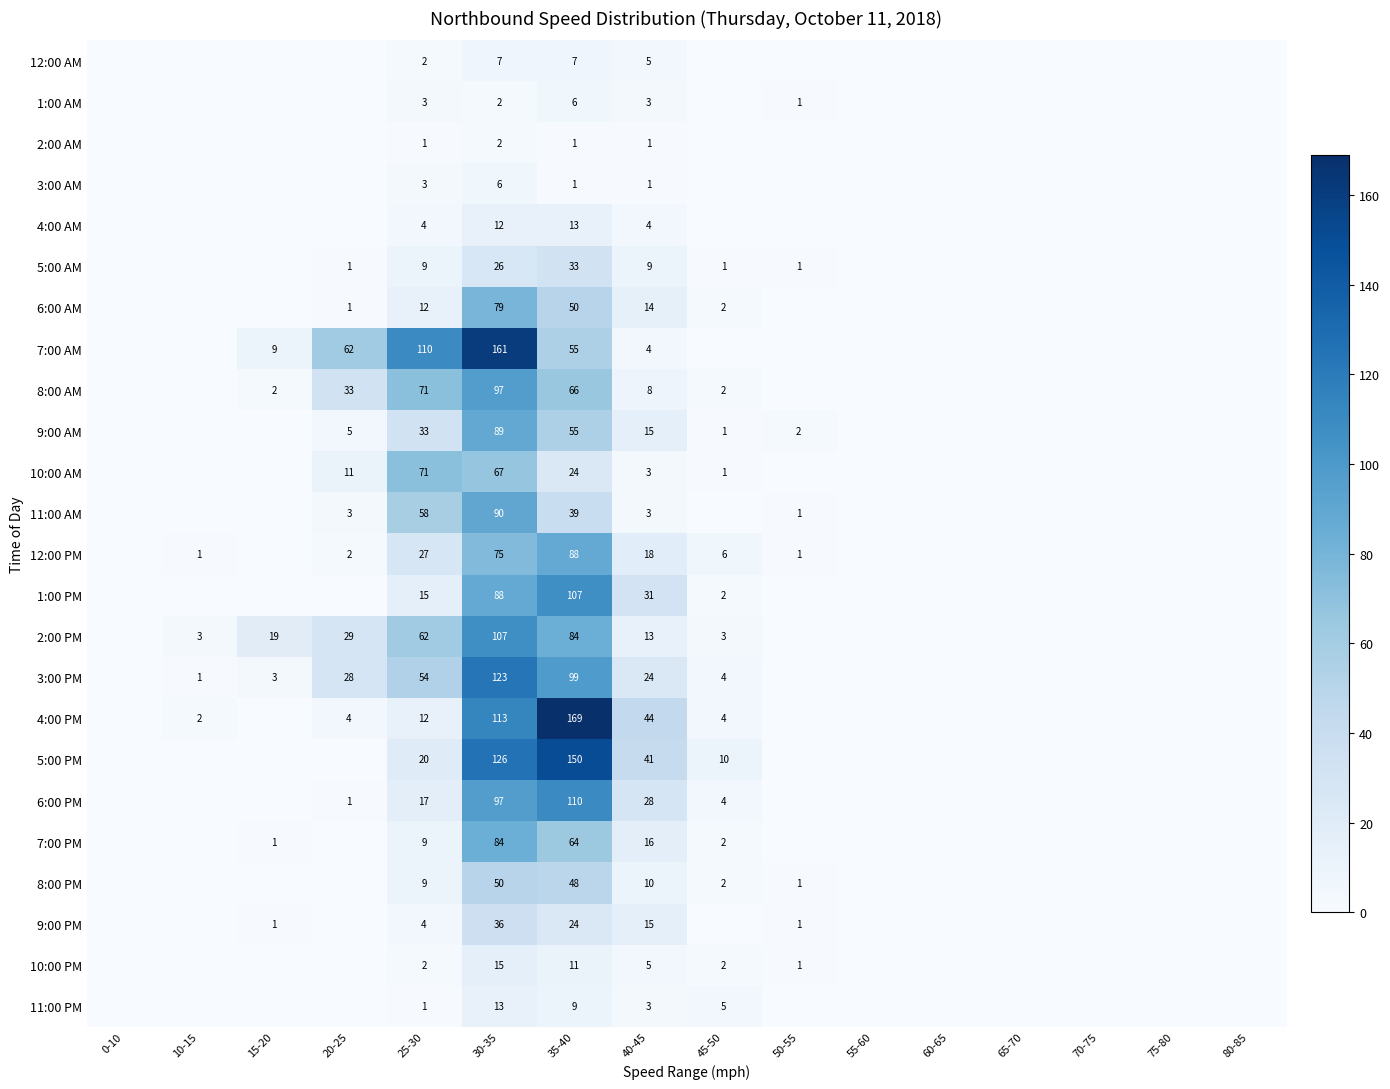

The 4:00 PM series shows 3 at 10-15. True or false?

False